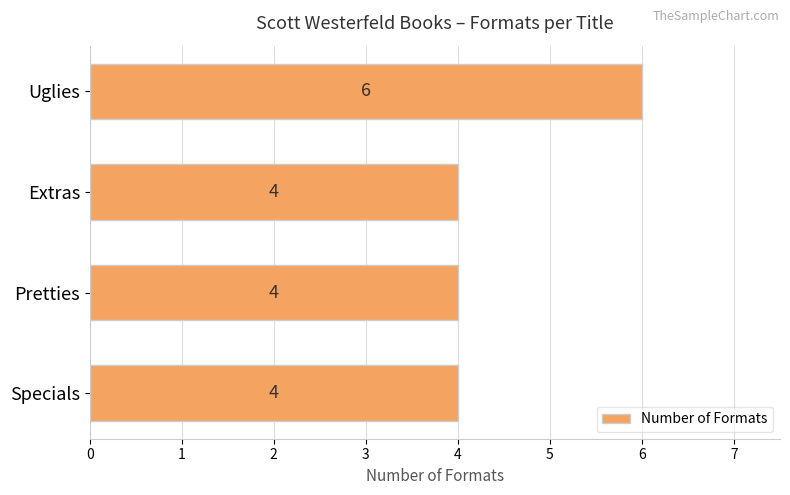

True or false: the data shows 4 at Pretties.

True